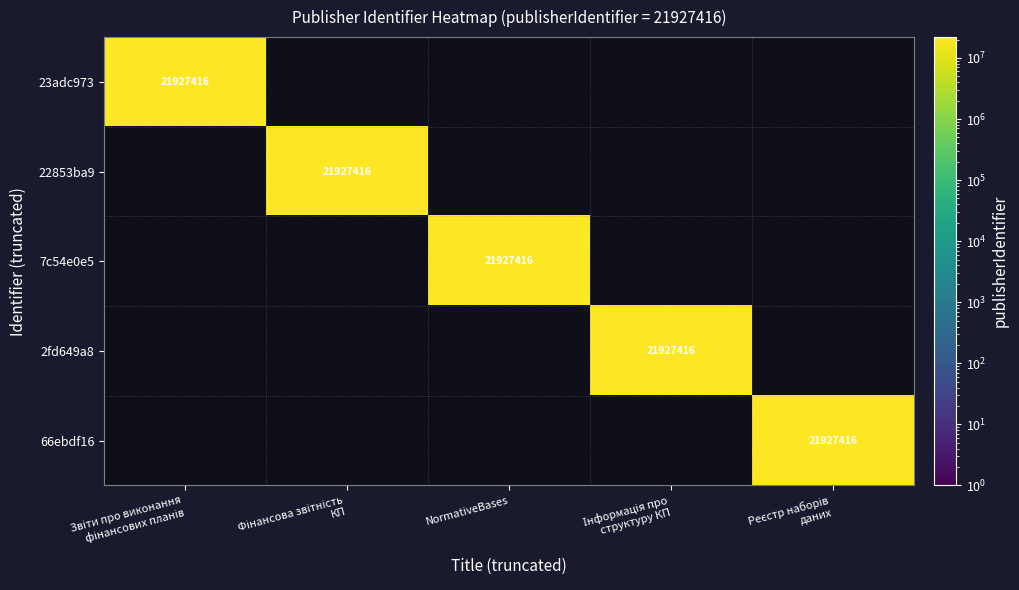

Which series has the largest total across all categories?

23adc973